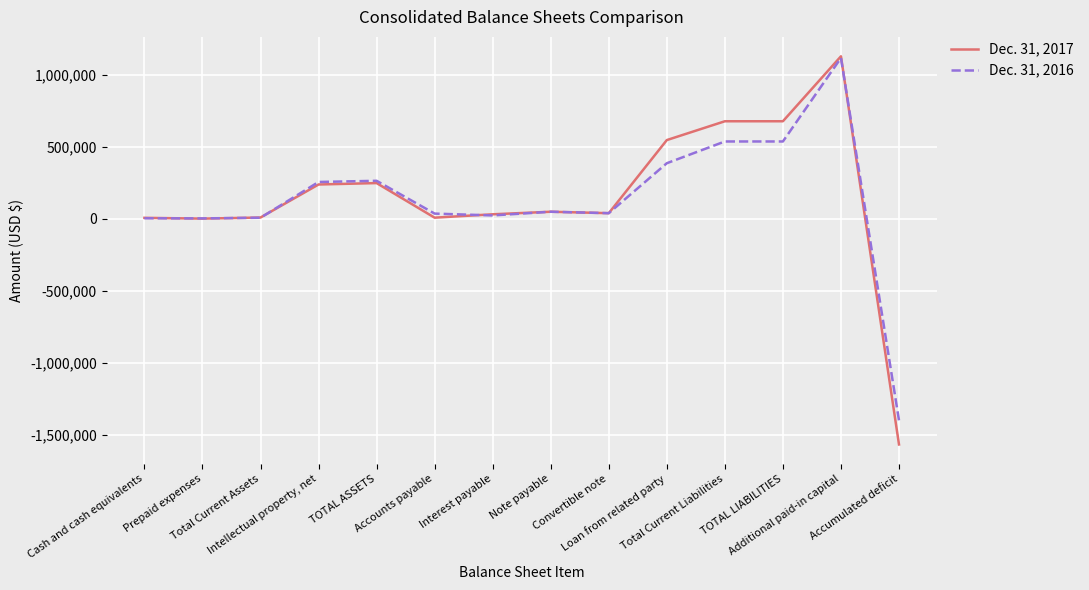

What value does the Dec. 31, 2016 series have at Accumulated deficit?

-1401049